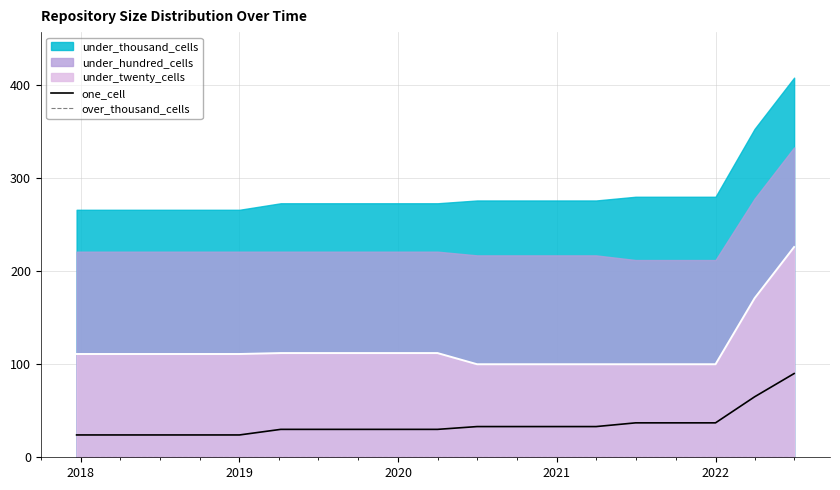

True or false: under_twenty_cells and one_cell intersect in this chart.

False